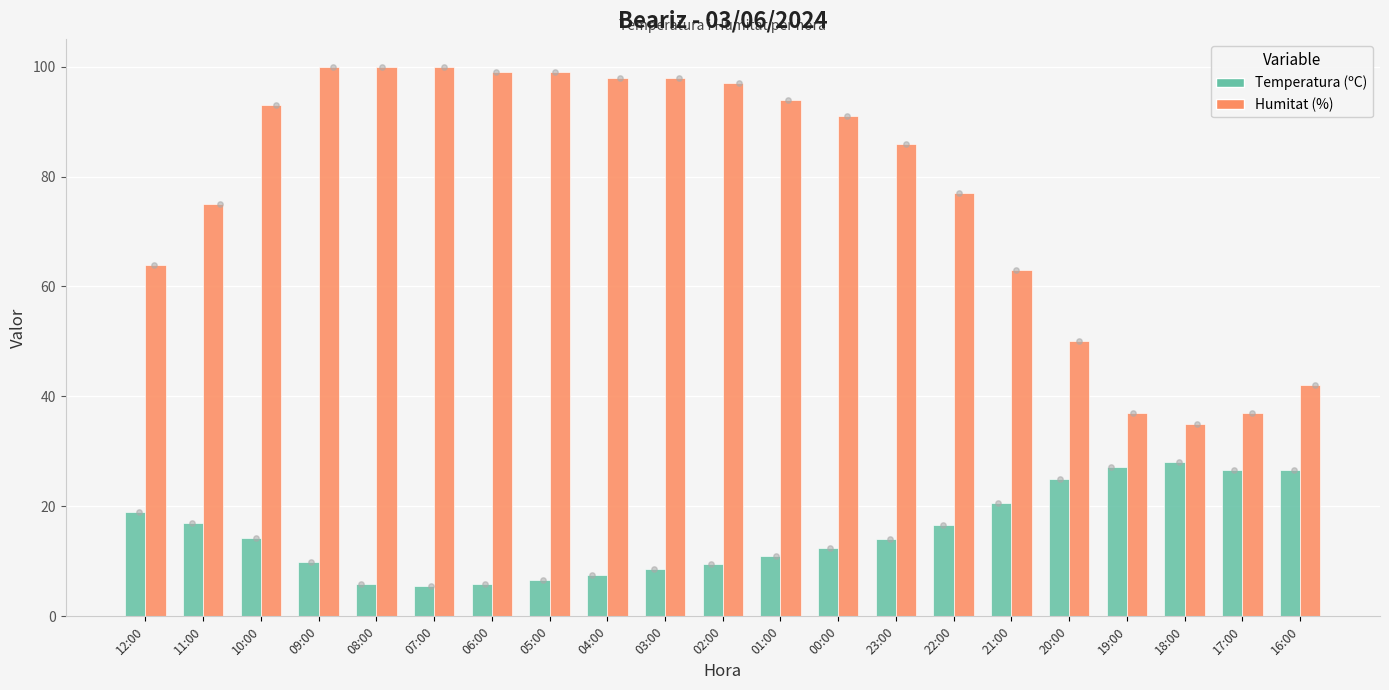

What is the total value across all series at 12:00?

82.9